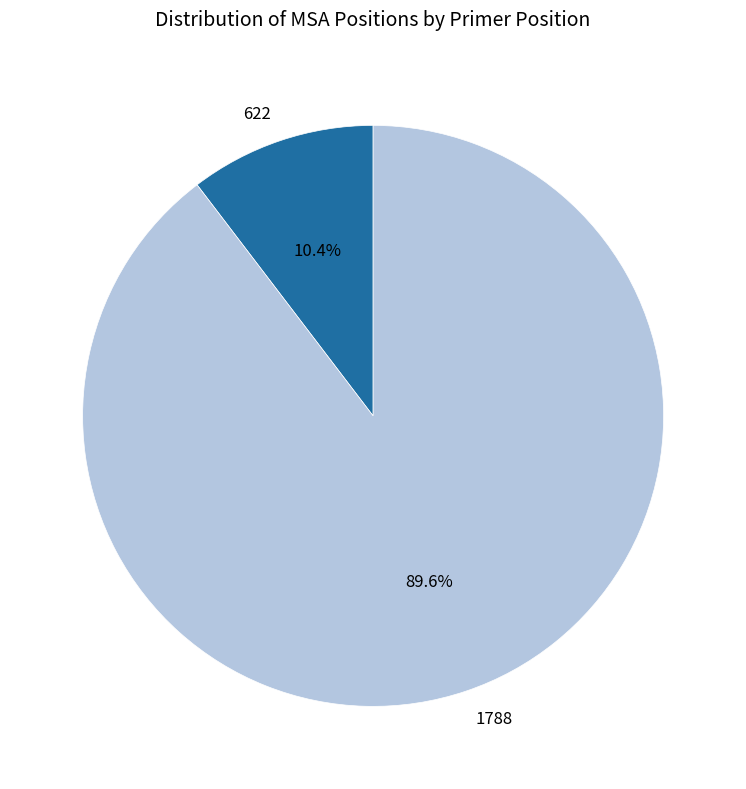

To the nearest percent, what is the difference between the largest and smallest slice percentages?

79%